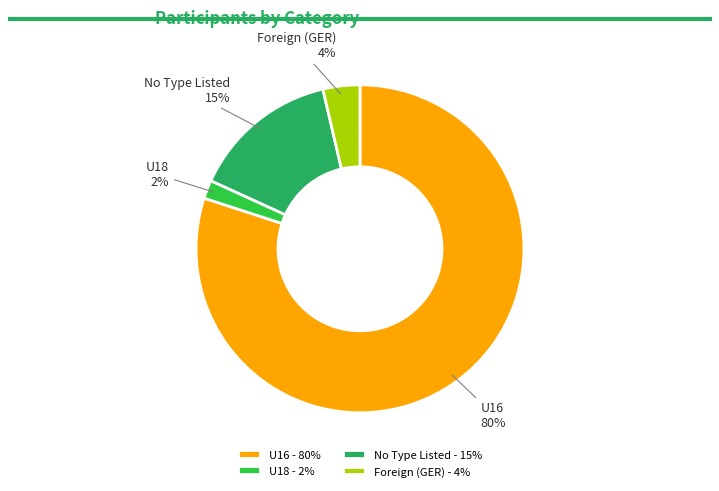

Which has a higher value, U16 or U18?

U16